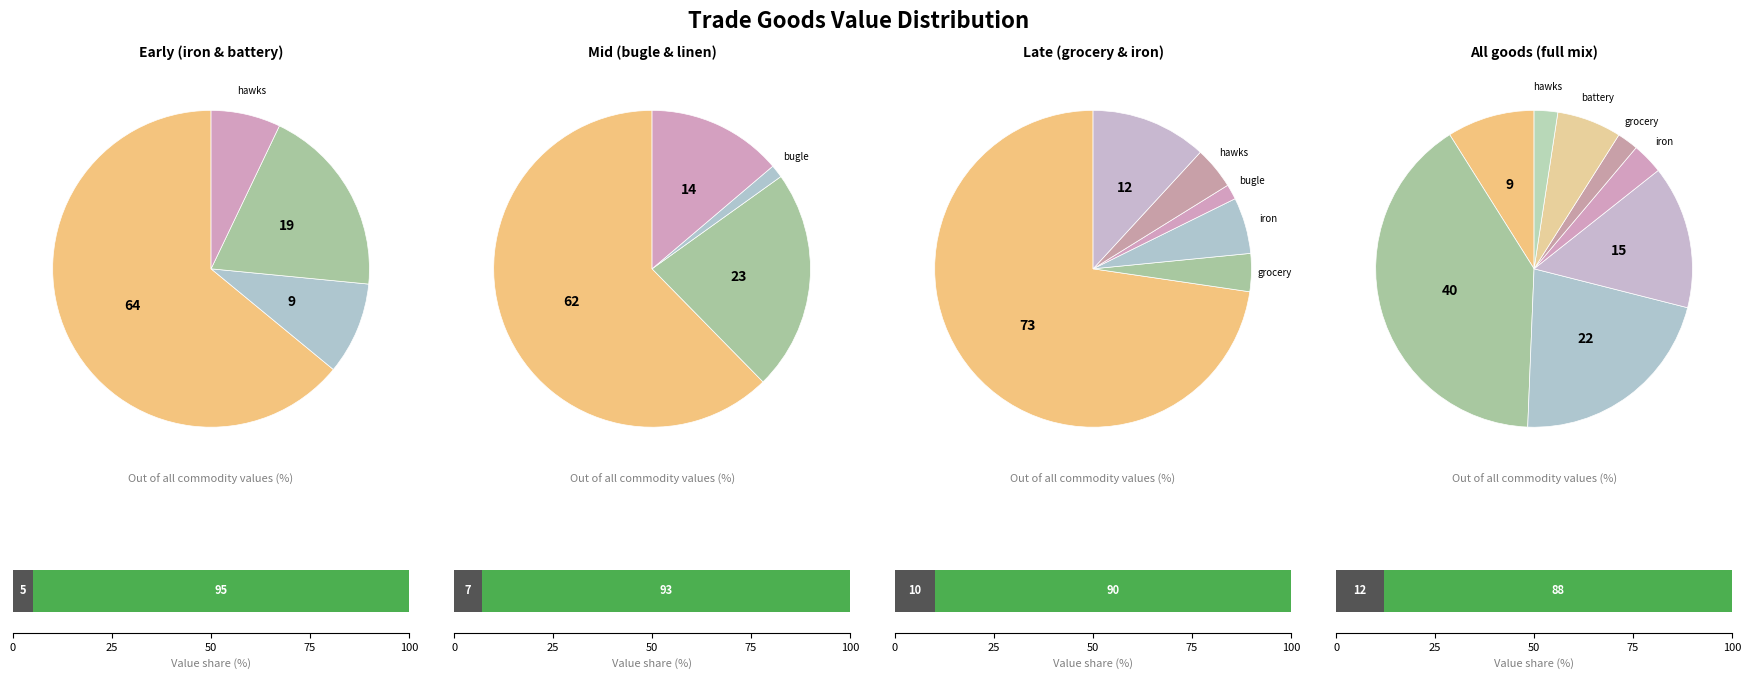

What is the change in value from bugle small to grocery pepper?

-72